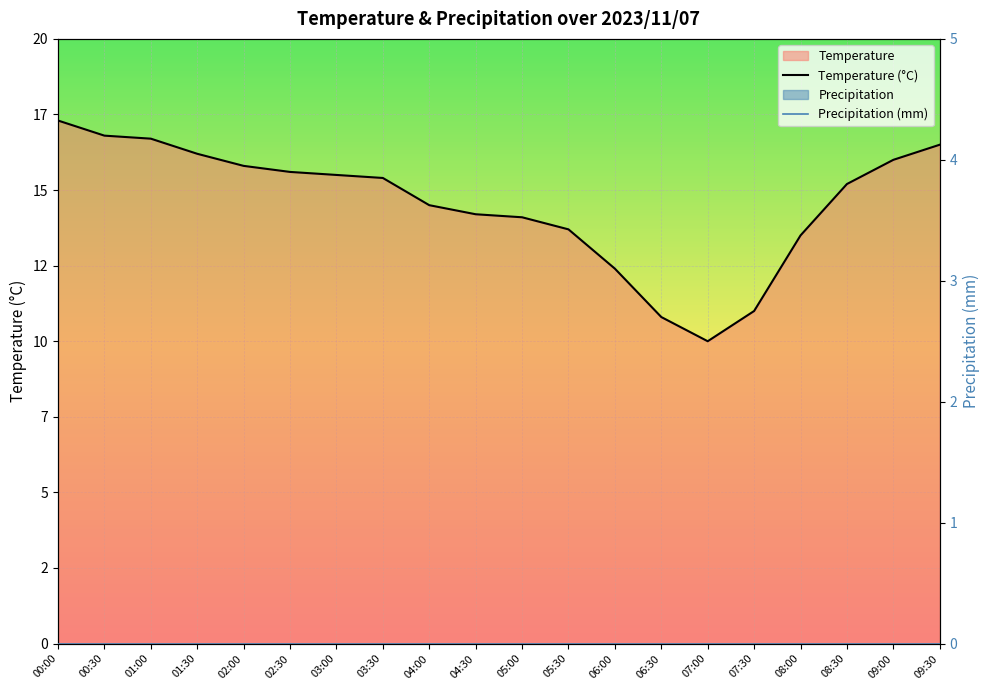

At which category does the chart reach its peak across all series?

00:00